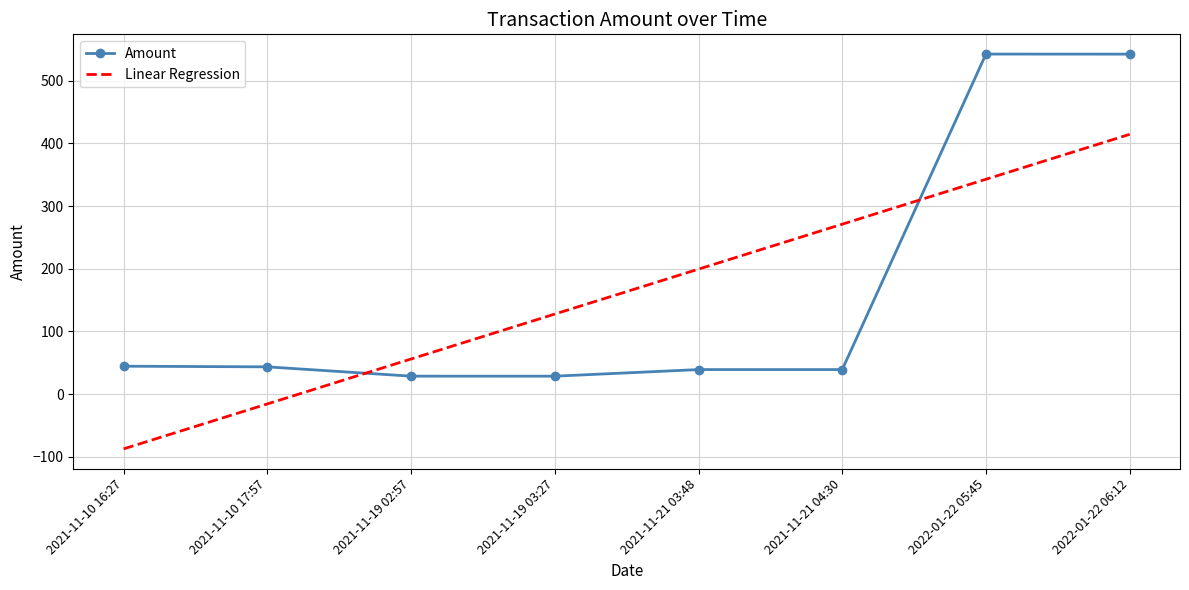

What is the highest value of the Amount series?

542.2